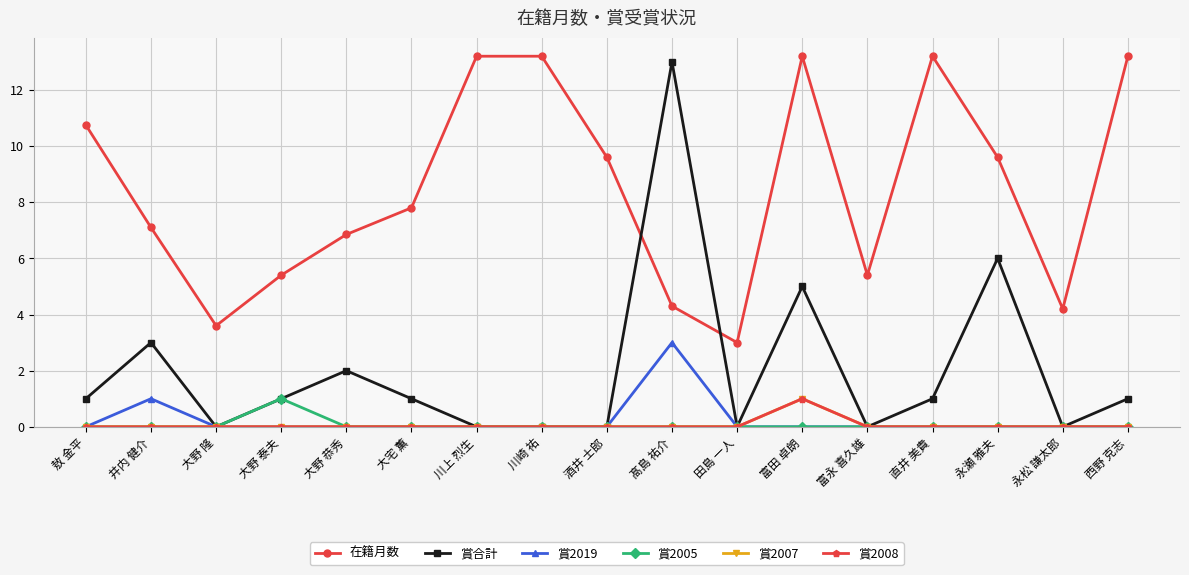

What is the difference between the maximum and second lowest values in the 賞2007 series?

1.0